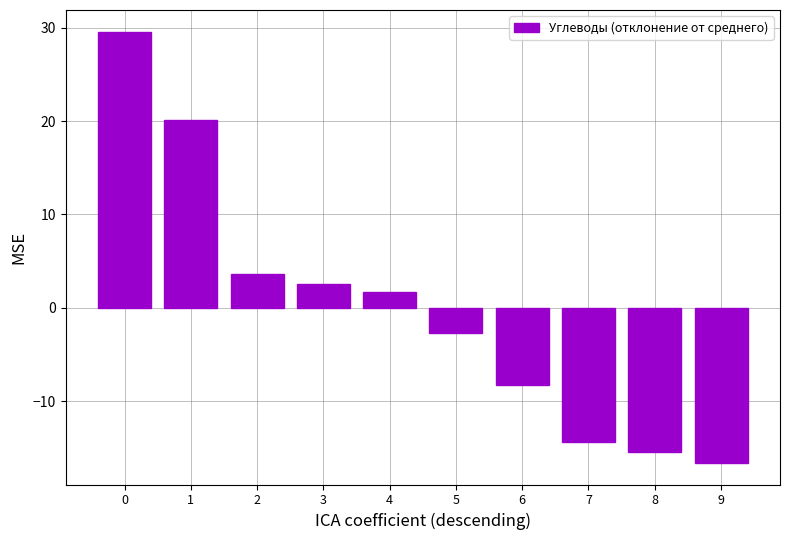

Which label corresponds to the smallest value in the chart?

9